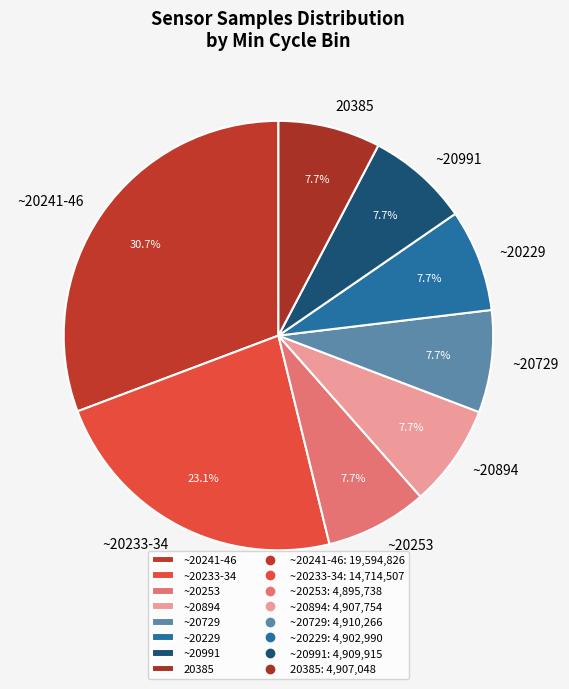

Does ~20241-46 account for over 50% of the chart?

No